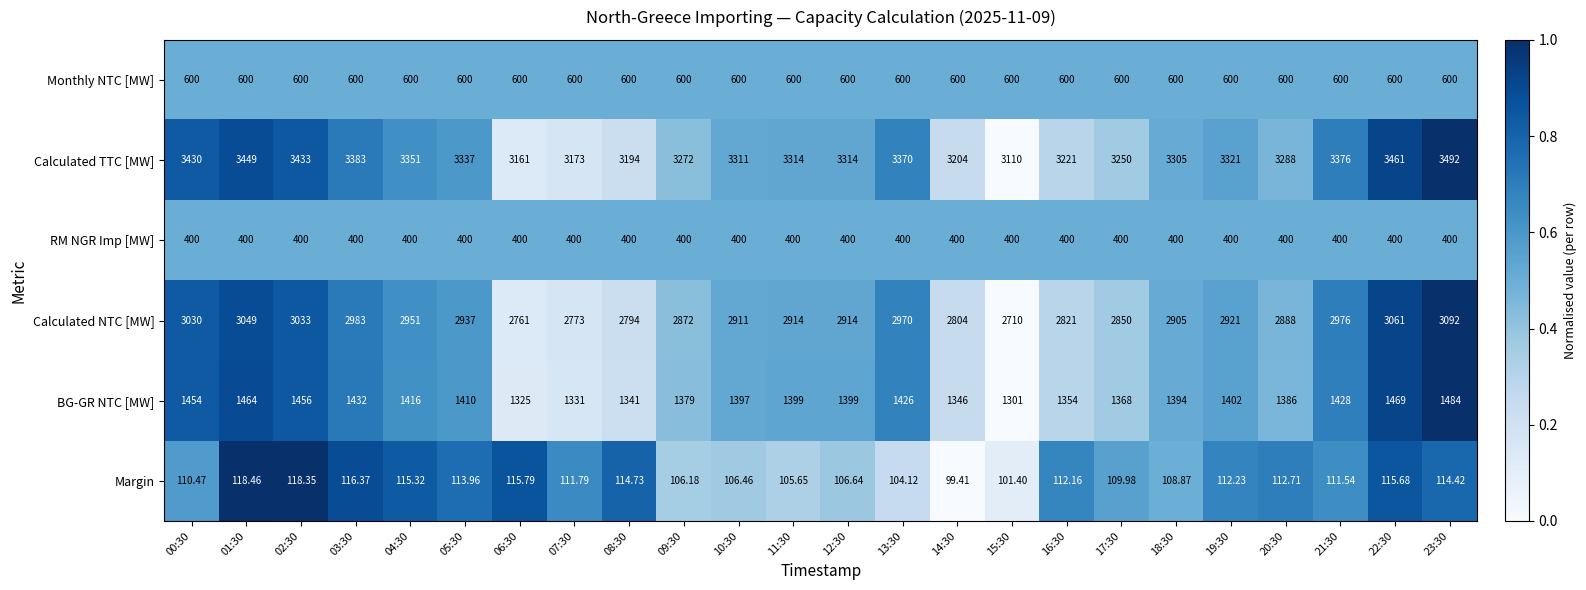

At 12:30, list the series in order from largest to smallest.

Calculated TTC [MW], Calculated NTC [MW], BG-GR NTC [MW], Monthly NTC [MW], RM NGR Imp [MW], Margin